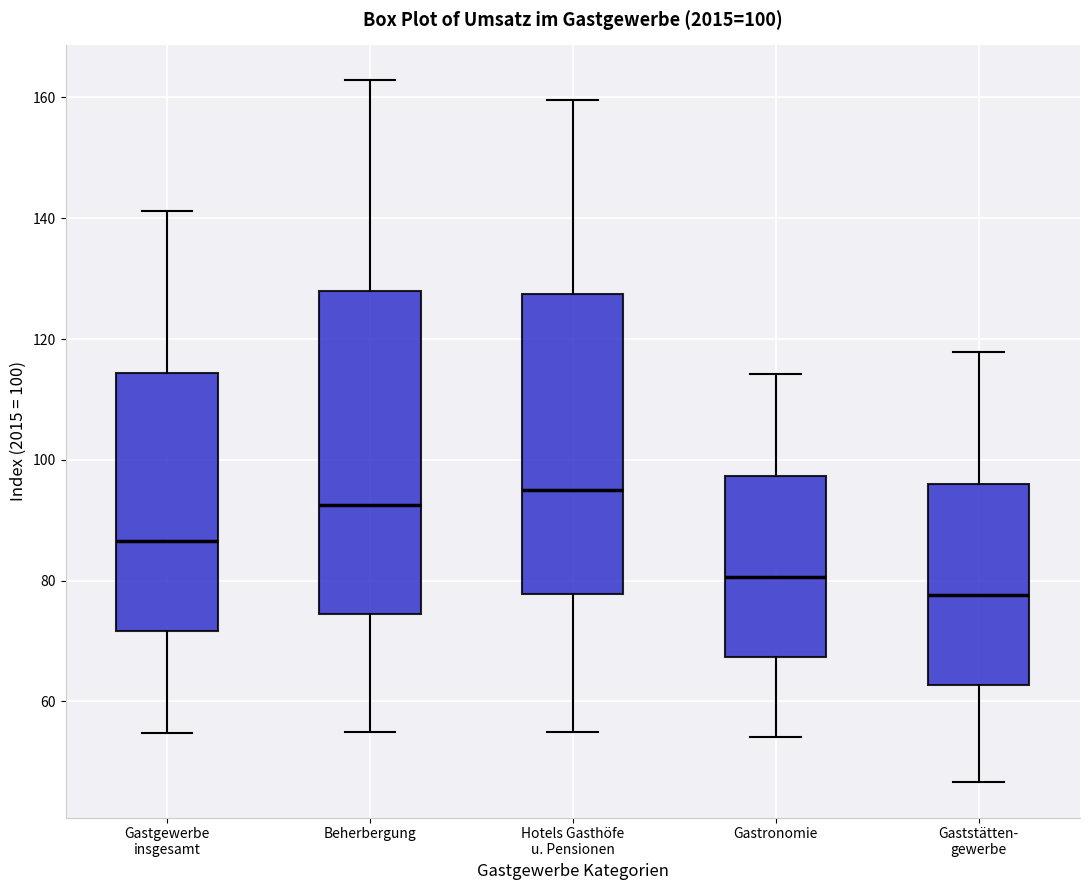

Which box has the lowest median line?

Gaststätten- gewerbe